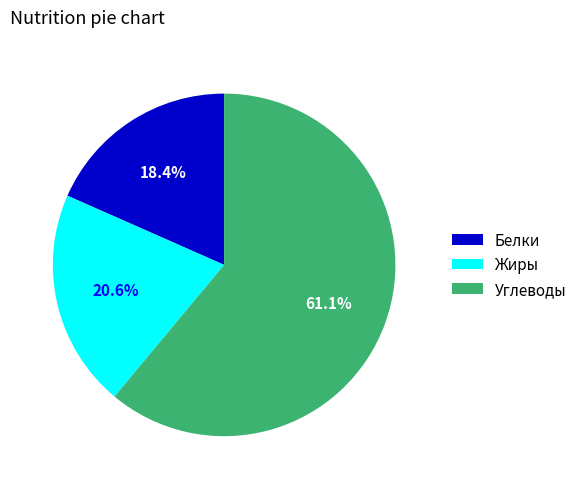

Do Углеводы and Белки together represent more than half of the pie?

Yes